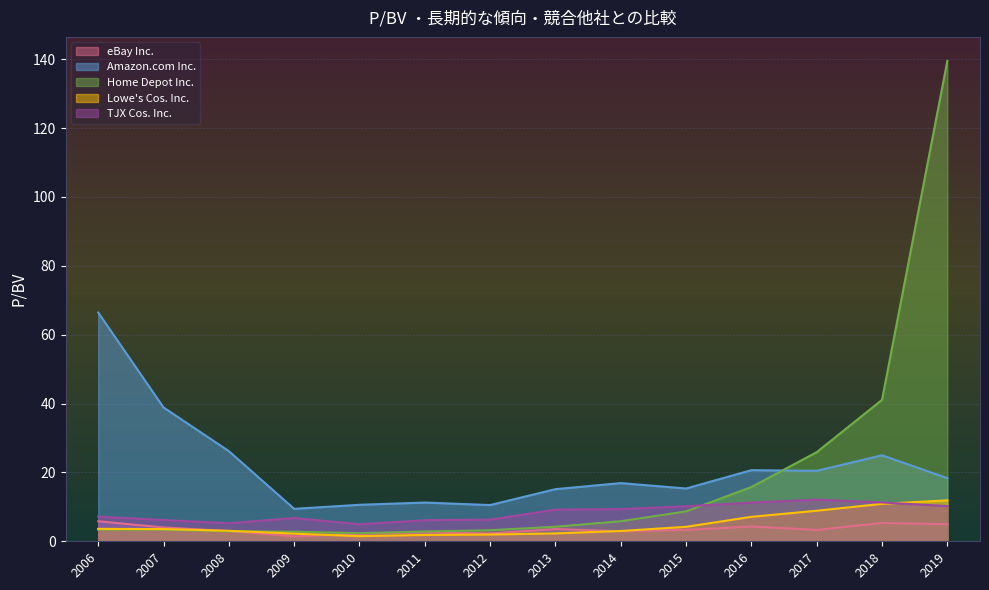

At which category is the sum across all series the highest?

2019